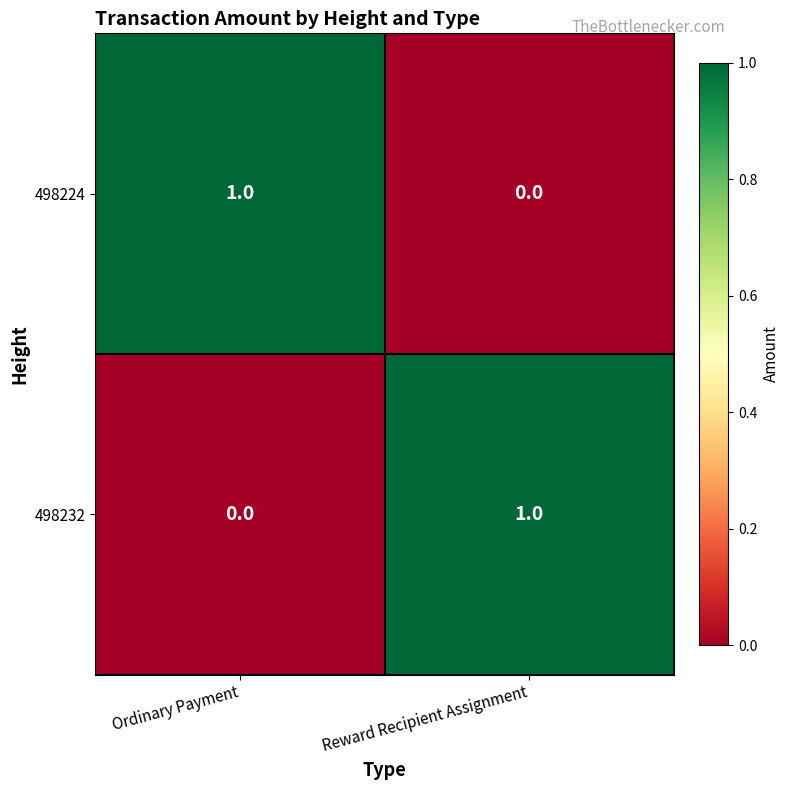

At Ordinary Payment, list the series in order from smallest to largest.

498232, 498224